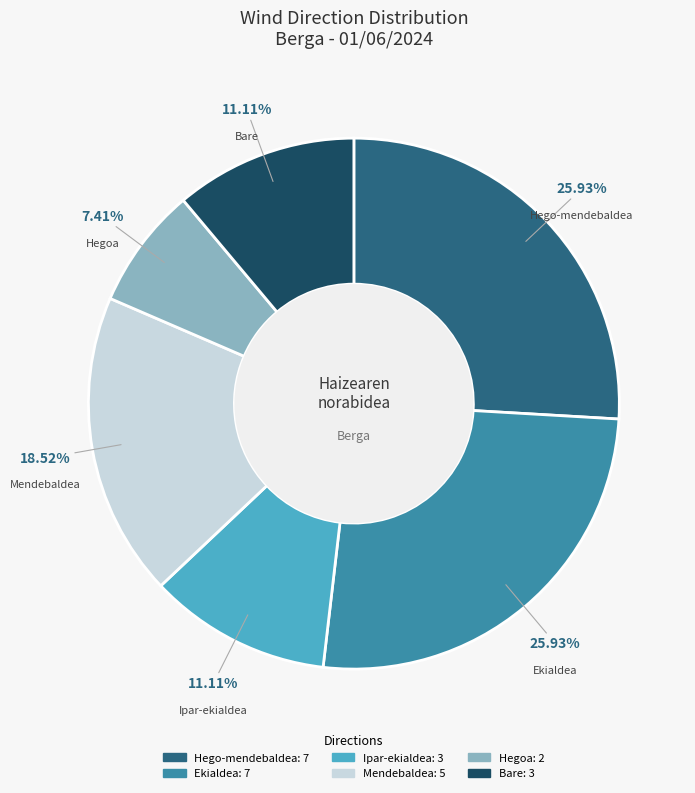

Is there a majority slice in this chart?

No